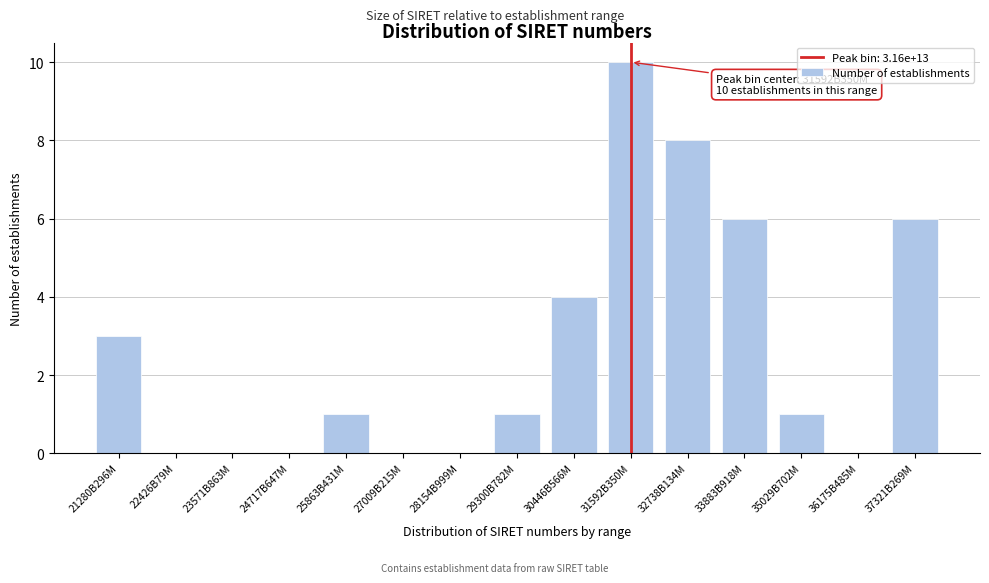

Reading left to right, transcribe all the data shown in this chart.

21280B296M=3	22426B79M=0	23571B863M=0	24717B647M=0	25863B431M=1	27009B215M=0	28154B999M=0	29300B782M=1	30446B566M=4	31592B350M=10	32738B134M=8	33883B918M=6	35029B702M=1	36175B485M=0	37321B269M=6